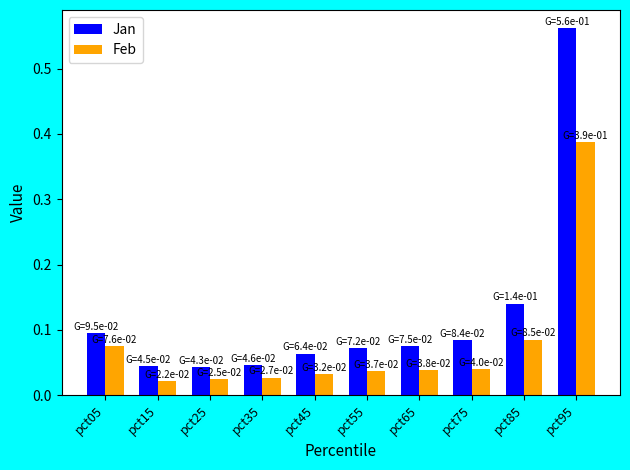

At how many categories does at least one series exceed 0?

10